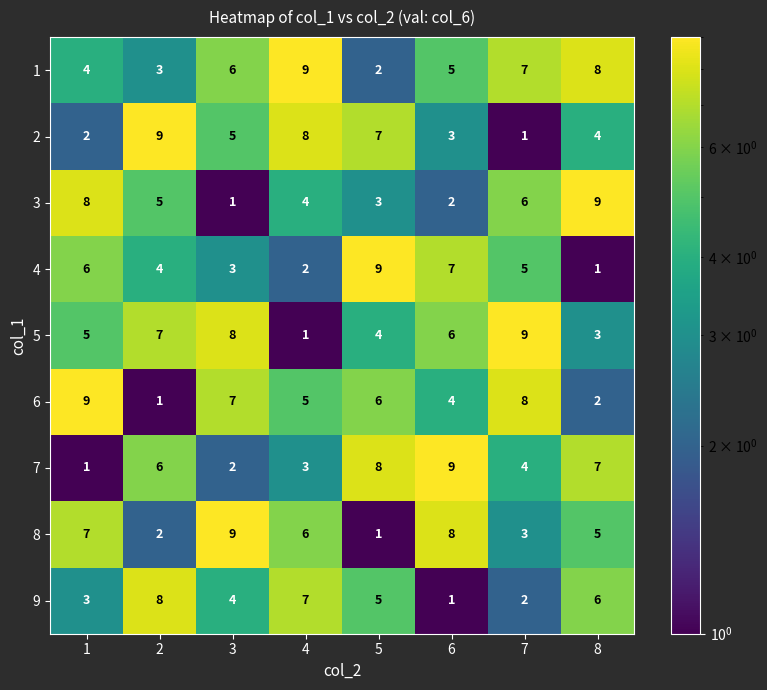

What is the maximum value shown in the chart?

9